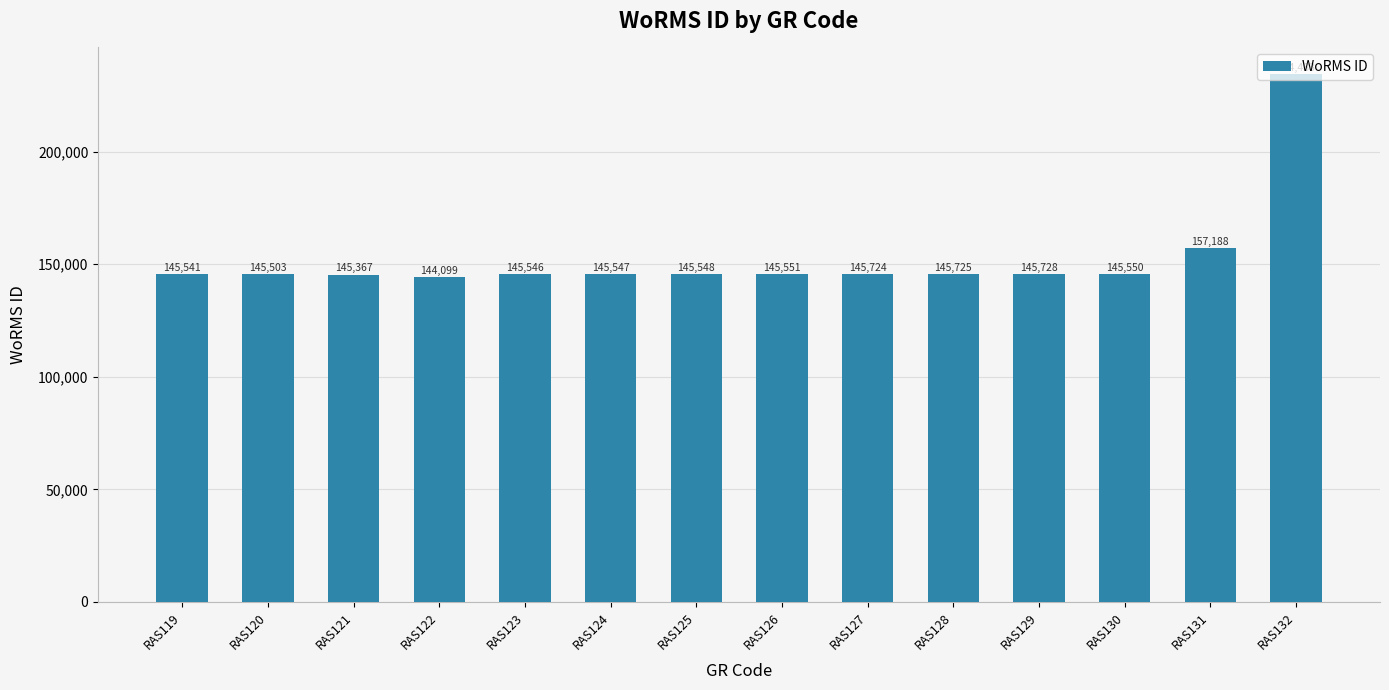

What is the sum of the values at RAS130 and RAS126?

291101